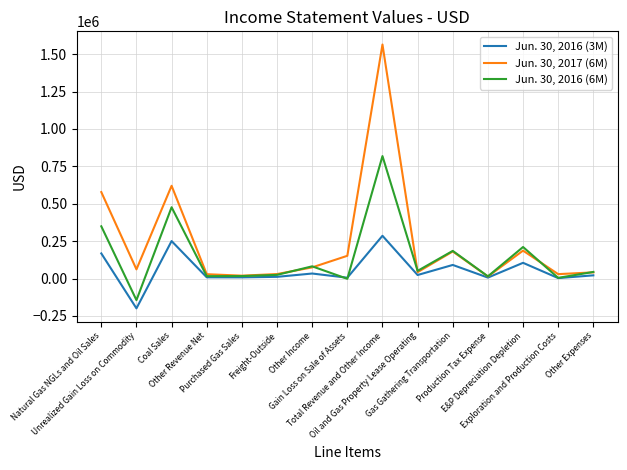

Does the chart have visible grid lines?

Yes